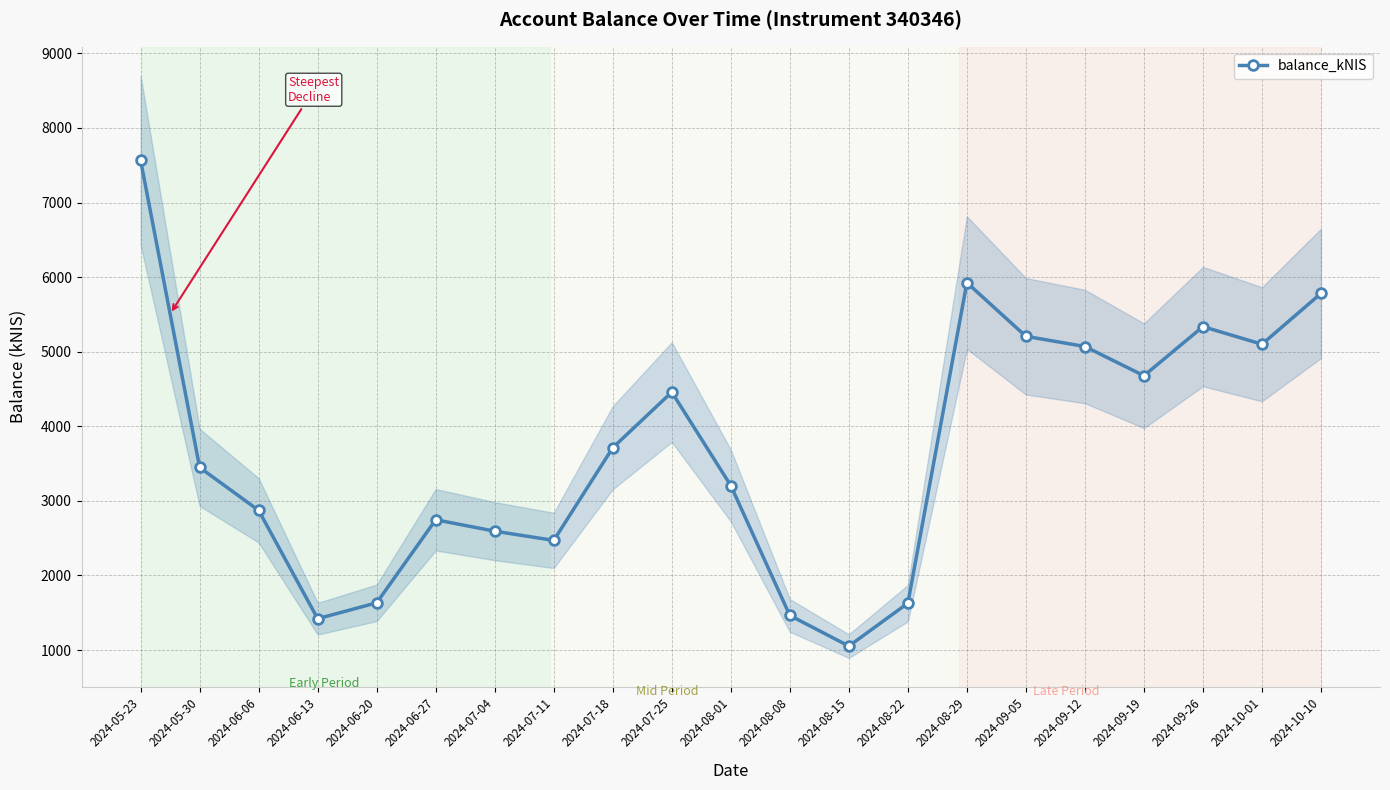

How many data points are above 3448?

11